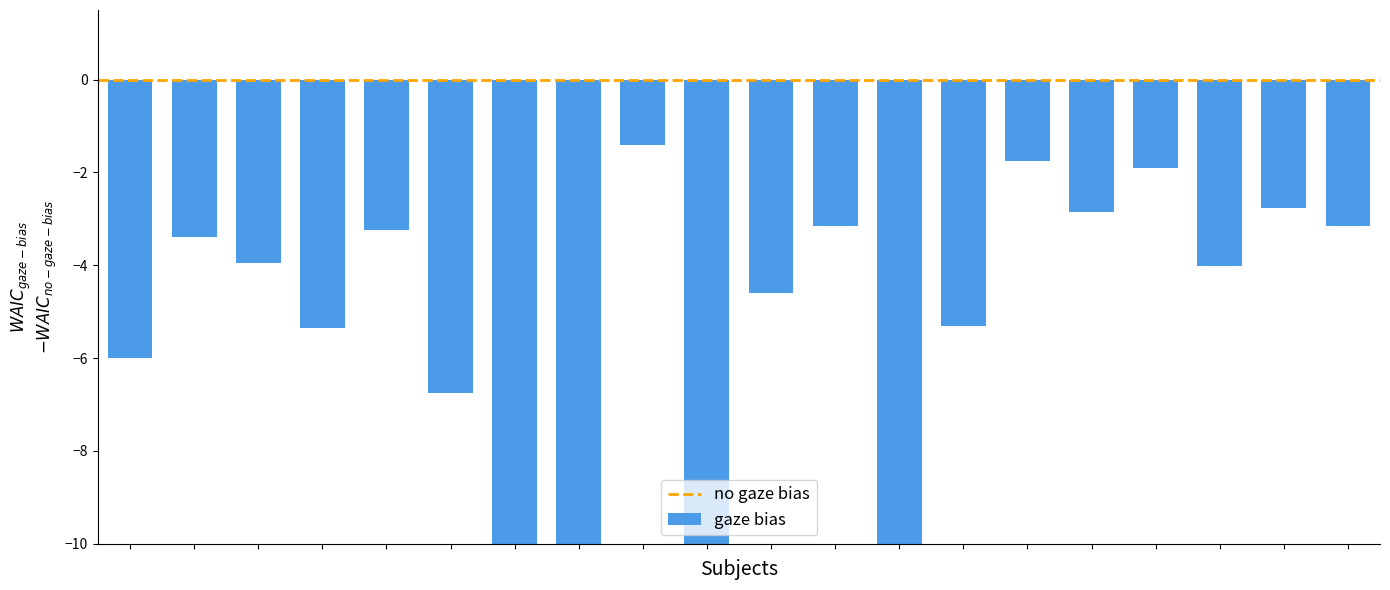

What is the value of the 4th bar from the left?

-5.4